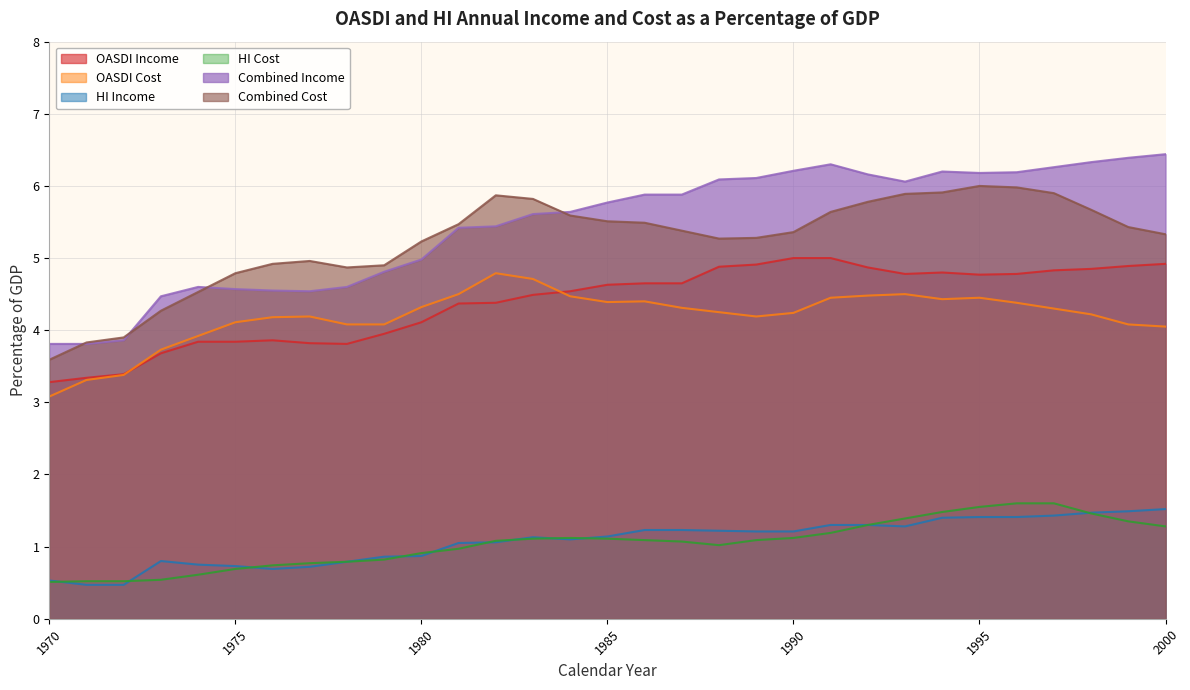

What is the minimum value shown in the chart?

0.5